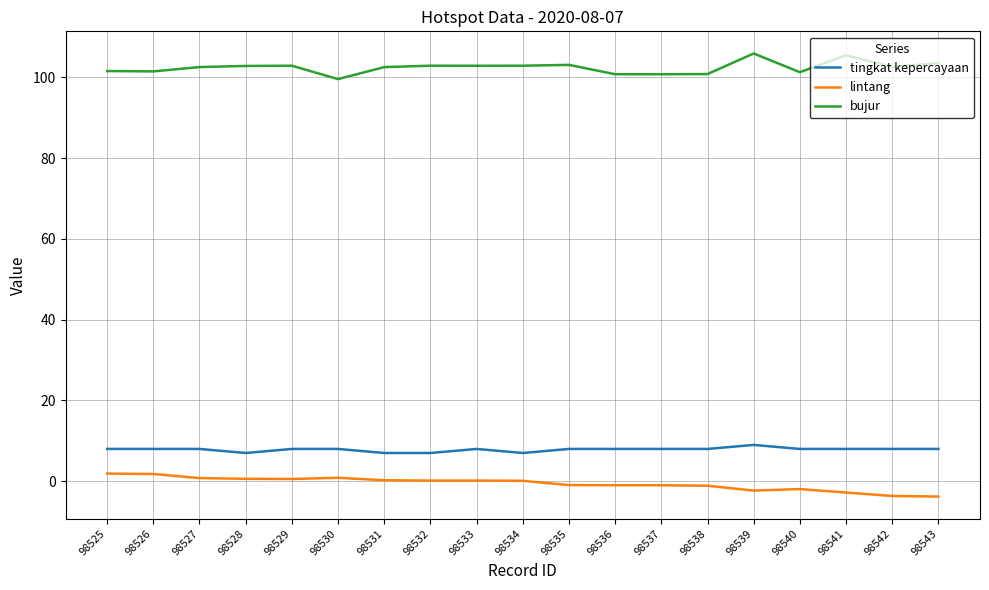

Is the value of lintang at 98541 greater than the value of tingkat kepercayaan at 98533?

No